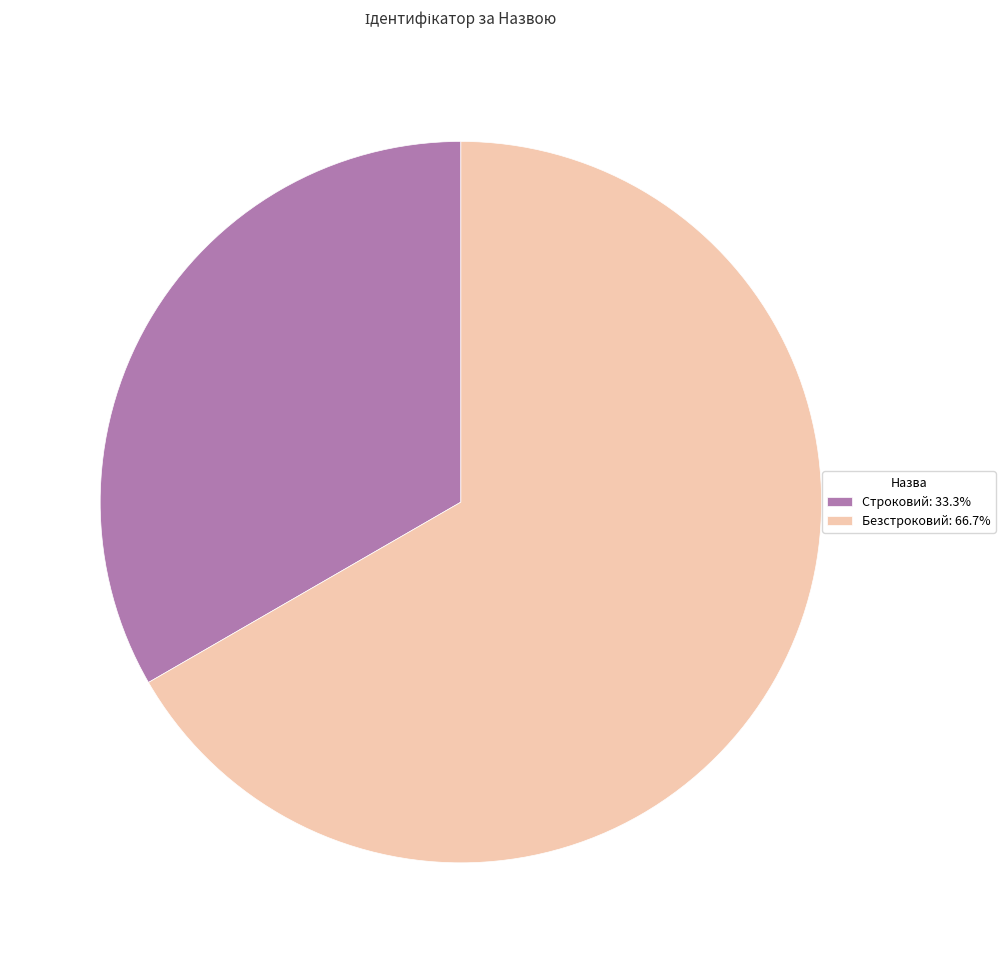

What is the ratio of the value at Безстроковий to the value at Строковий?

2.0